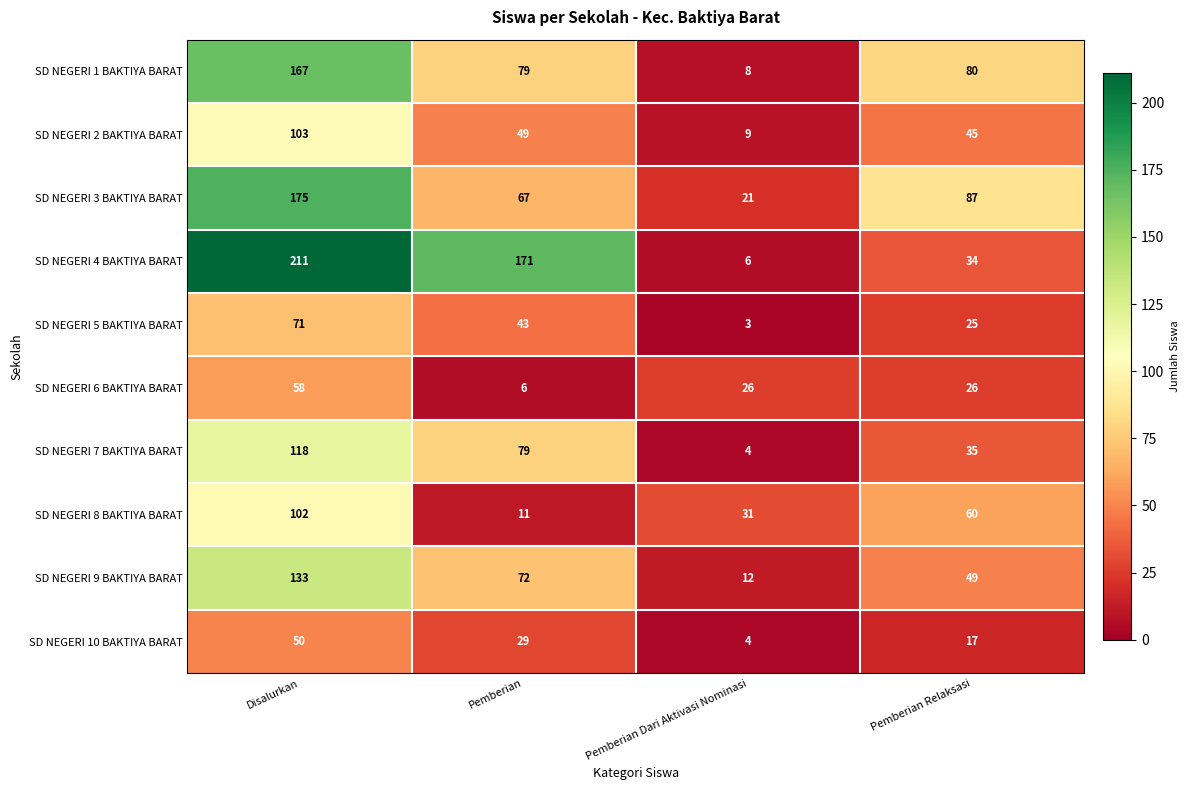

At which category is the sum across all series the highest?

Disalurkan